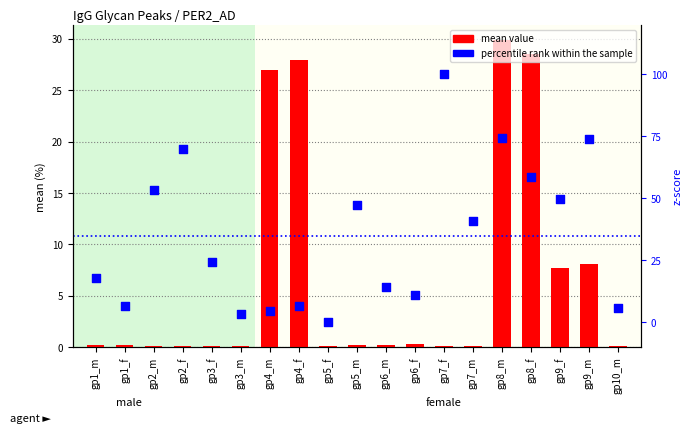

What is the total value across all series at gp5_f?

0.1